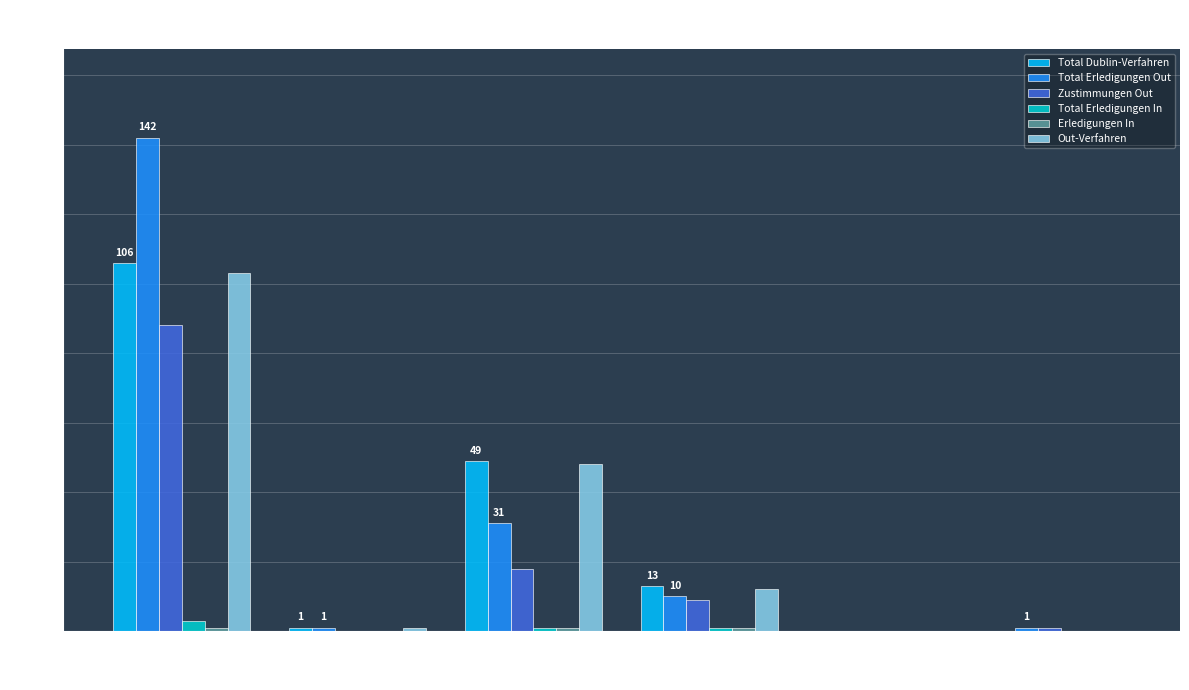

What is the maximum value for Total Dublin-Verfahren?

106